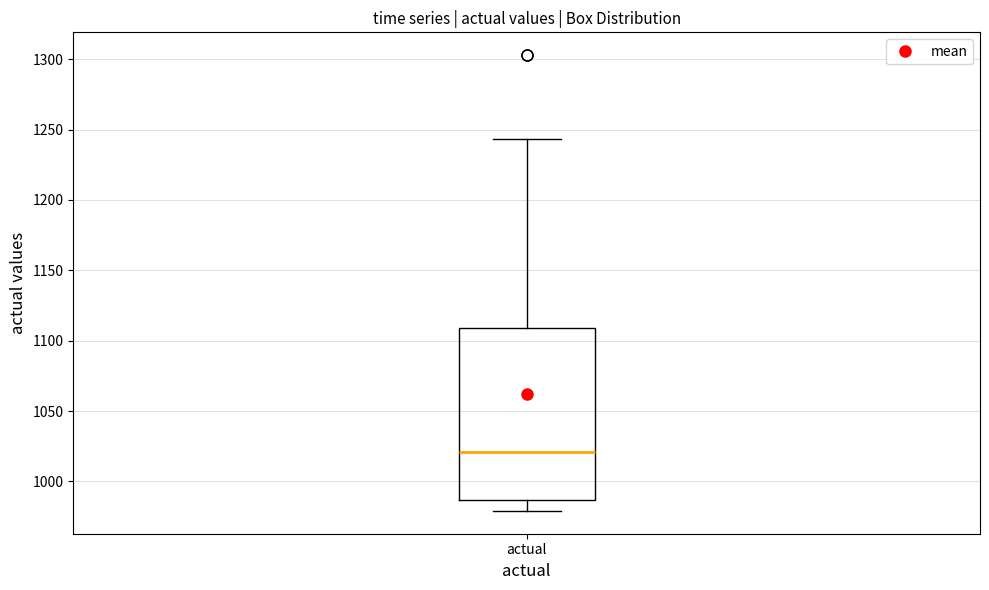

Transcribe this box plot: give where the median line is, the range the box spans, and where the two whiskers end, as read against the y-axis. The values are not printed on the chart, so give them approximately, as read against the axis.

median 1020, box 985 to 1110, whiskers 980 to 1245